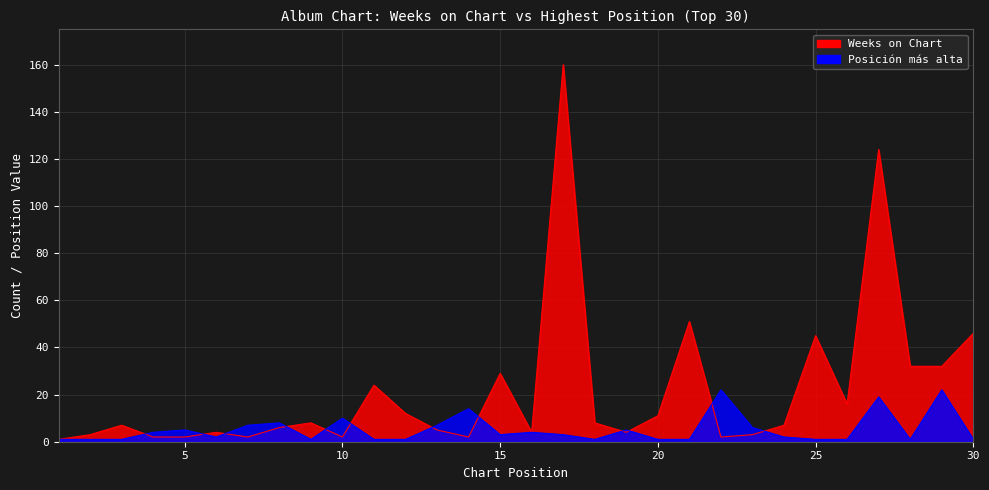

Which has a higher value, 3 or 5?

3